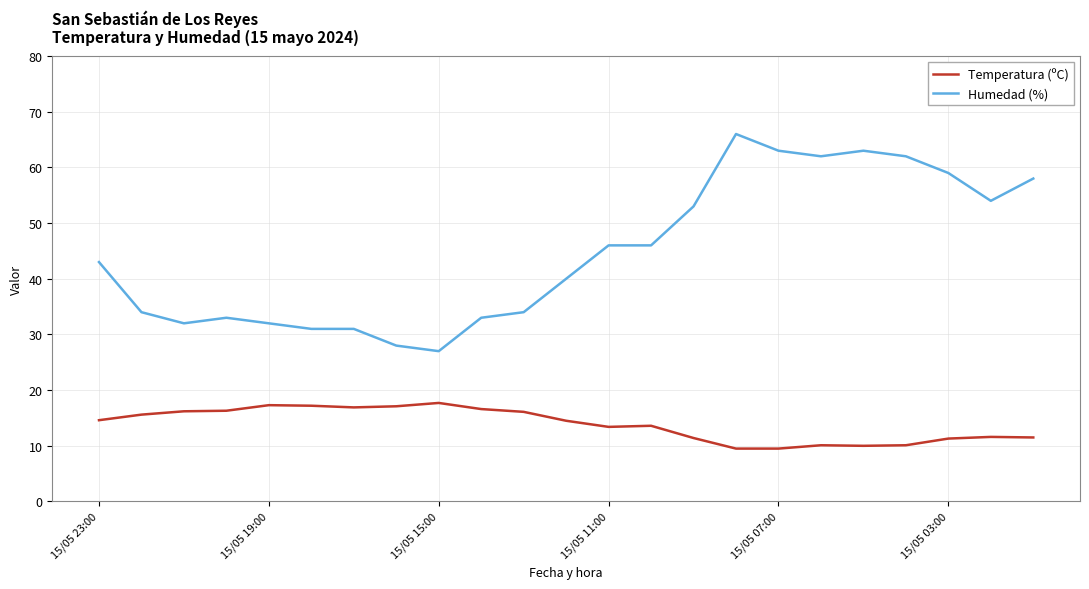

List the series in order of their overall mean, highest first.

Humedad (%), Temperatura (ºC)